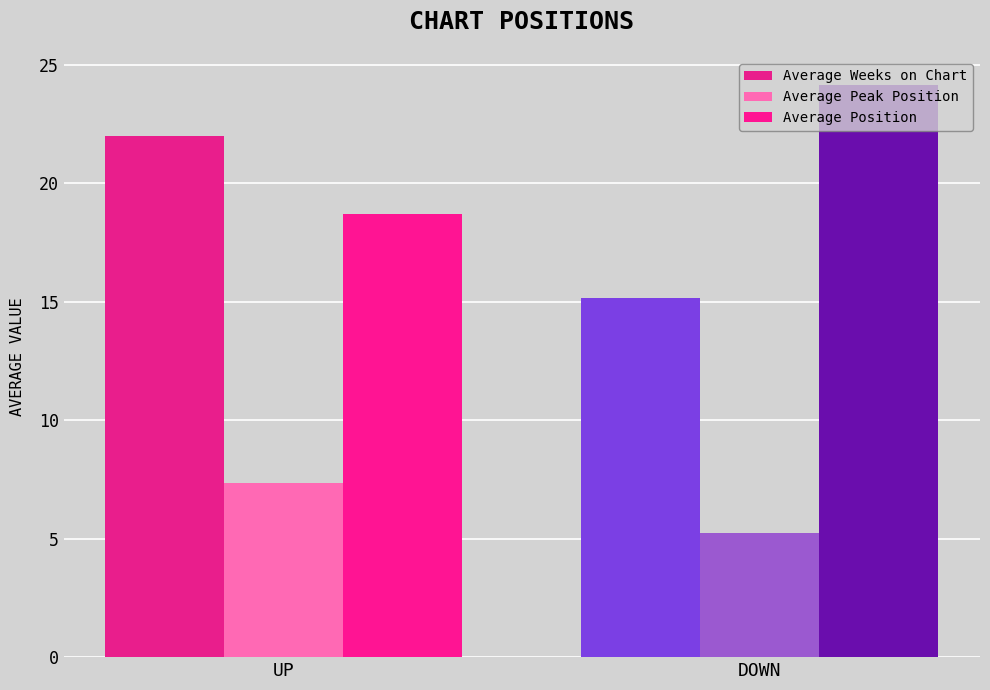

What is the value of the Average Position bar at the 2nd from the left?

24.1